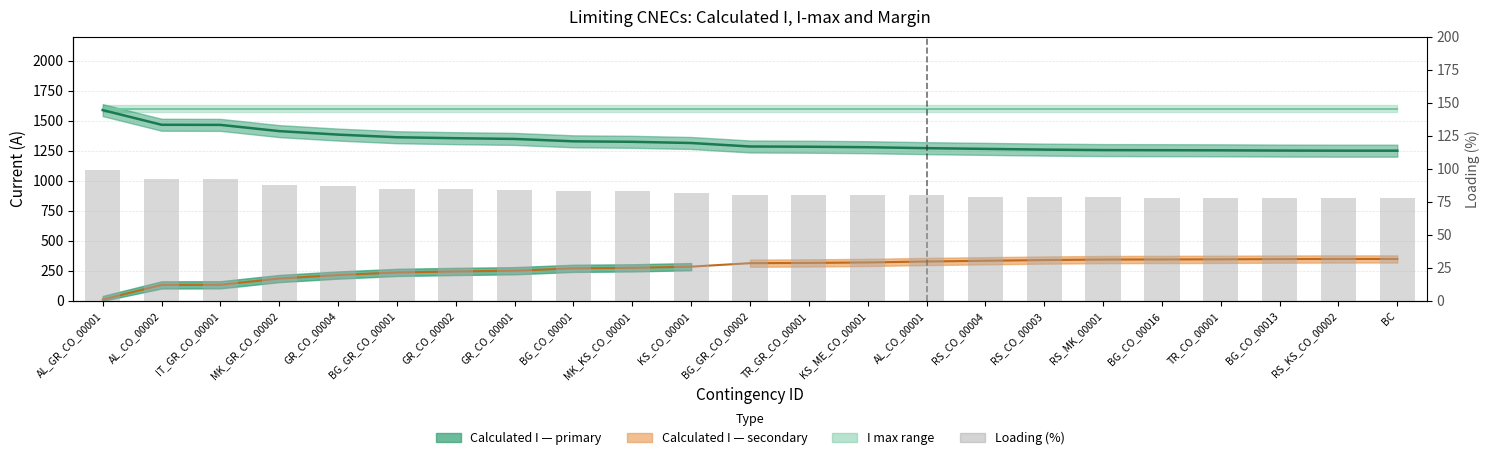

Is it true that Loading (%) equals 92 at IT_GR_CO_00001?

True